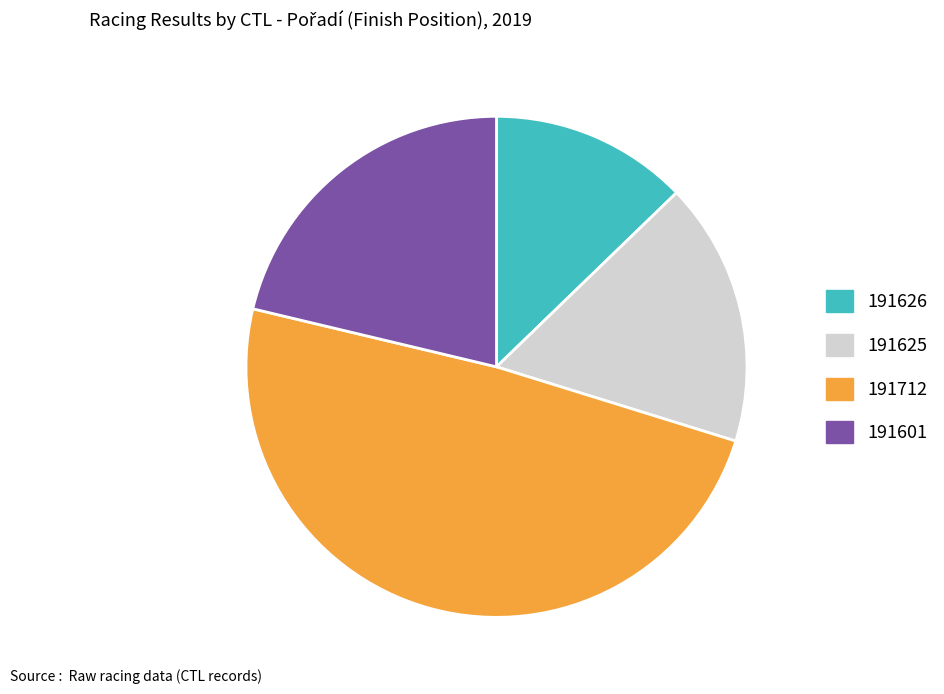

Approximately how many times larger is the value at 191712 compared to 191601?

2.3